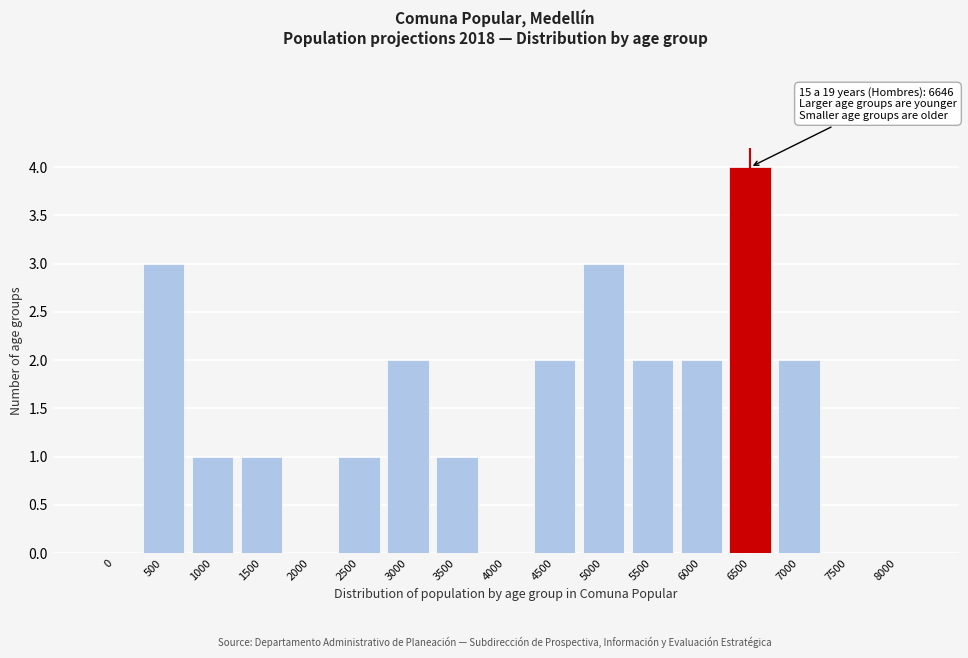

Reading left to right, transcribe all the data shown in this chart.

0=0	500=3	1000=1	1500=1	2000=0	2500=1	3000=2	3500=1	4000=0	4500=2	5000=3	5500=2	6000=2	6500=4	7000=2	7500=0	8000=0